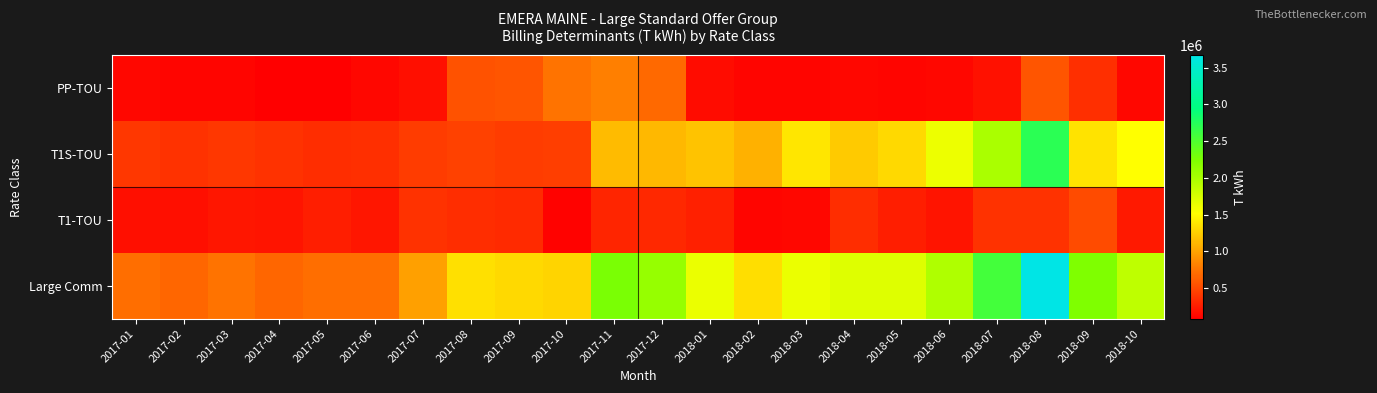

Between 2018-08 and 2018-01, which is larger?

2018-08